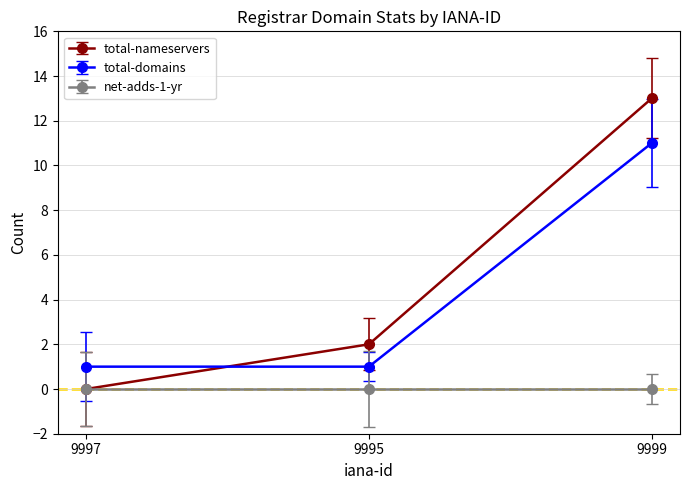

At which label is total-nameservers closest to 6?

9995